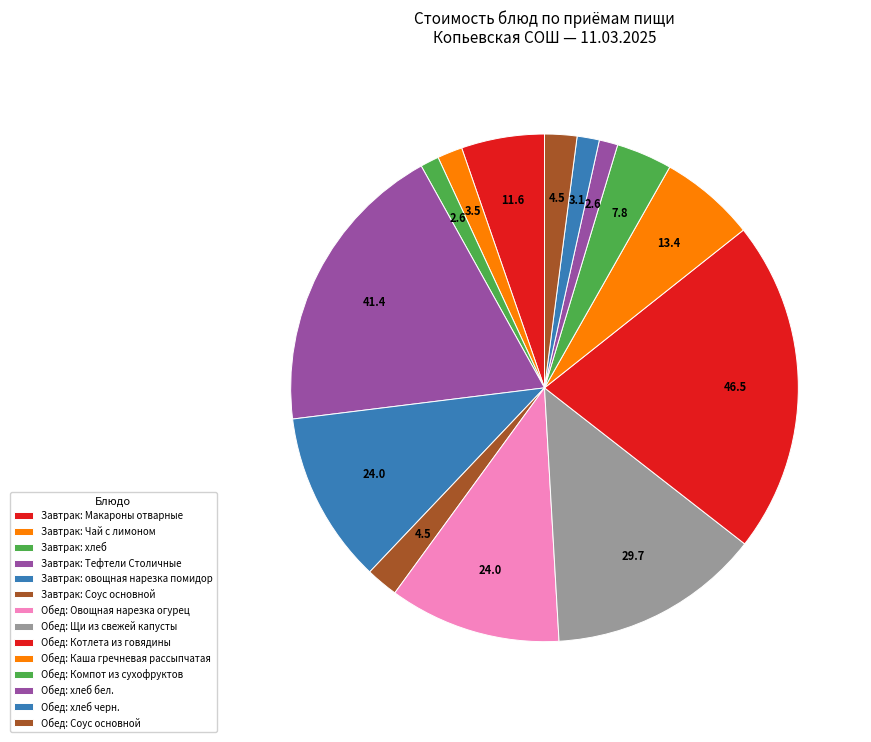

Does any single category account for the majority?

No